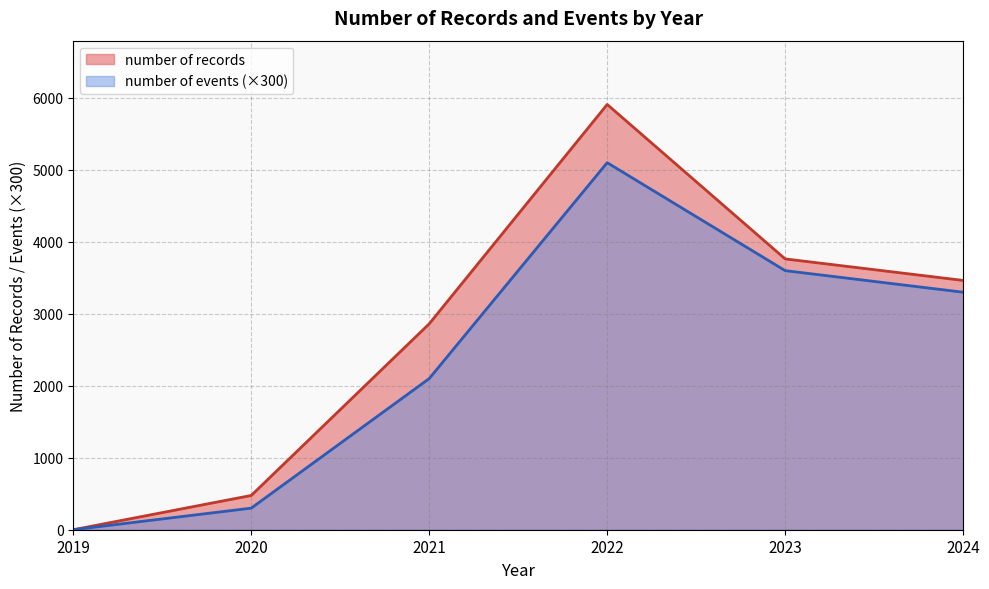

Is it true that number of records equals 1185 at 2022?

False